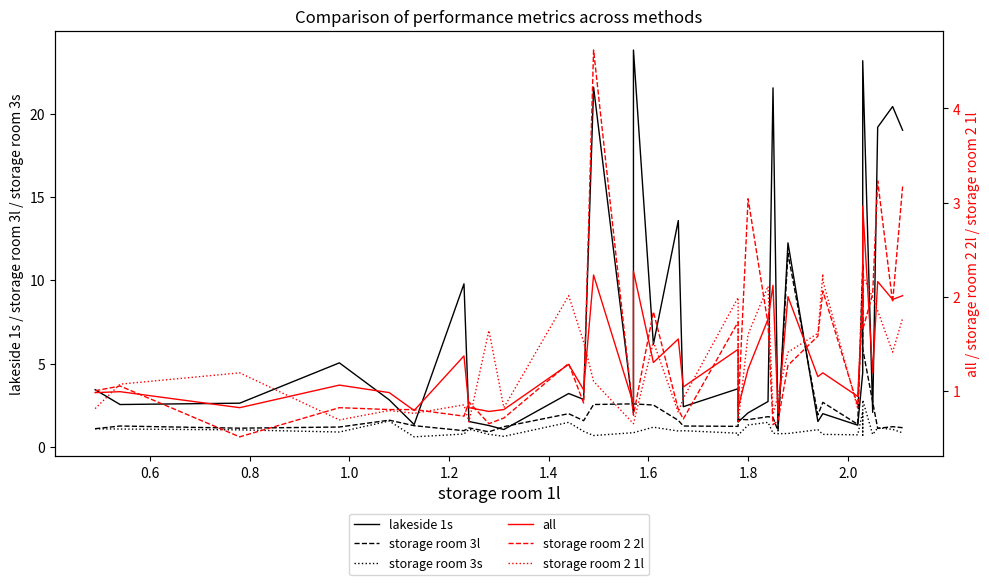

True or false: storage room 3l has more than 1 interior local peaks.

True